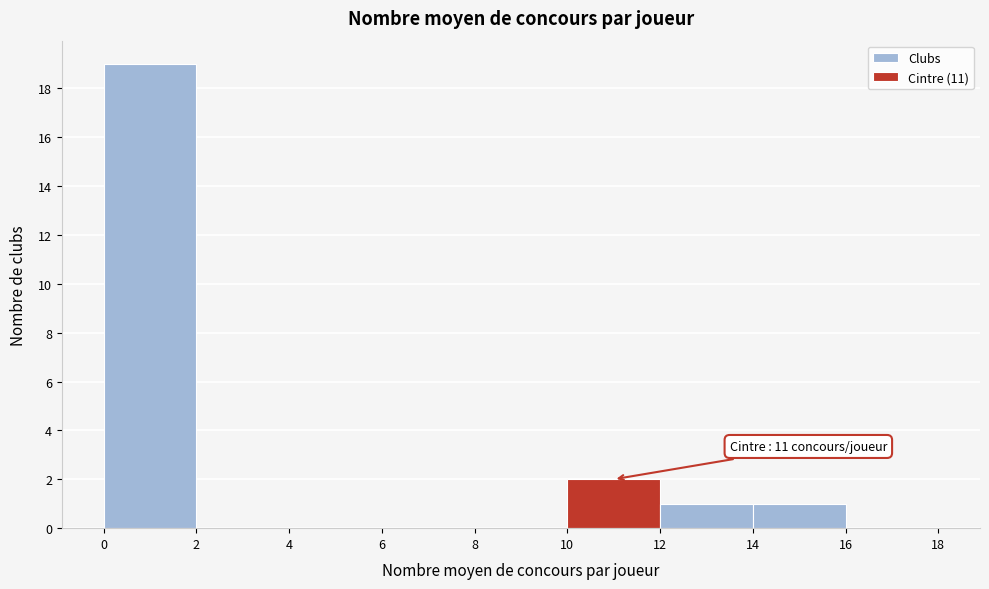

Which range on the x-axis has the tallest bar?

0 to 2